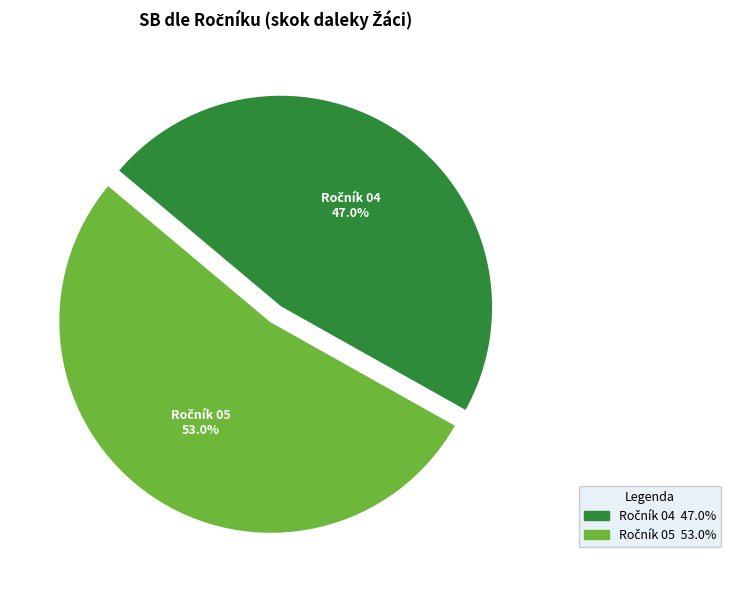

Is there any slice that represents more than half of the pie?

Yes